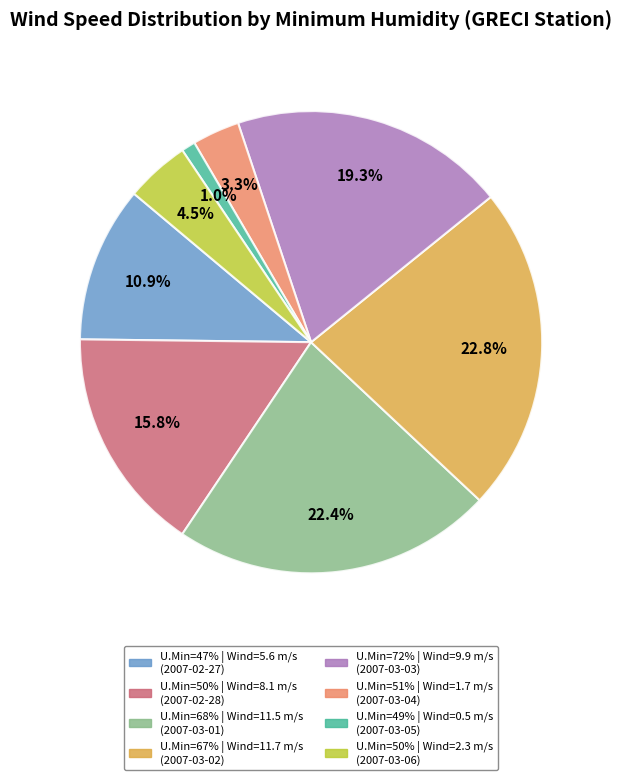

Does any single category account for the majority?

No